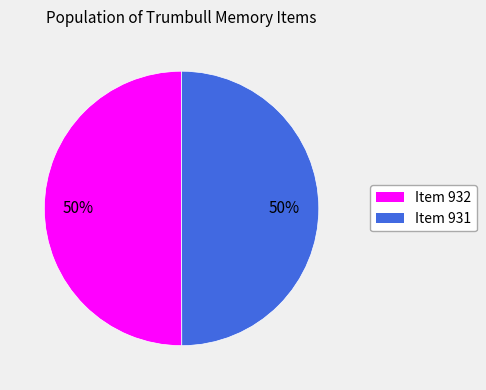

Do Item 931 and Item 932 together represent more than half of the pie?

Yes